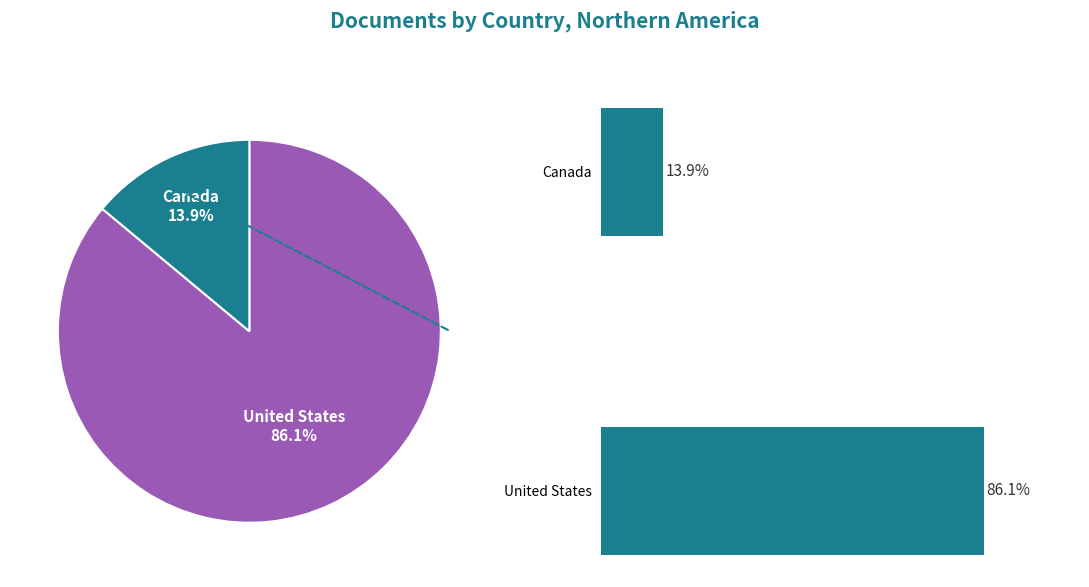

To the nearest percent, what percentage of the pie is 20?

14%